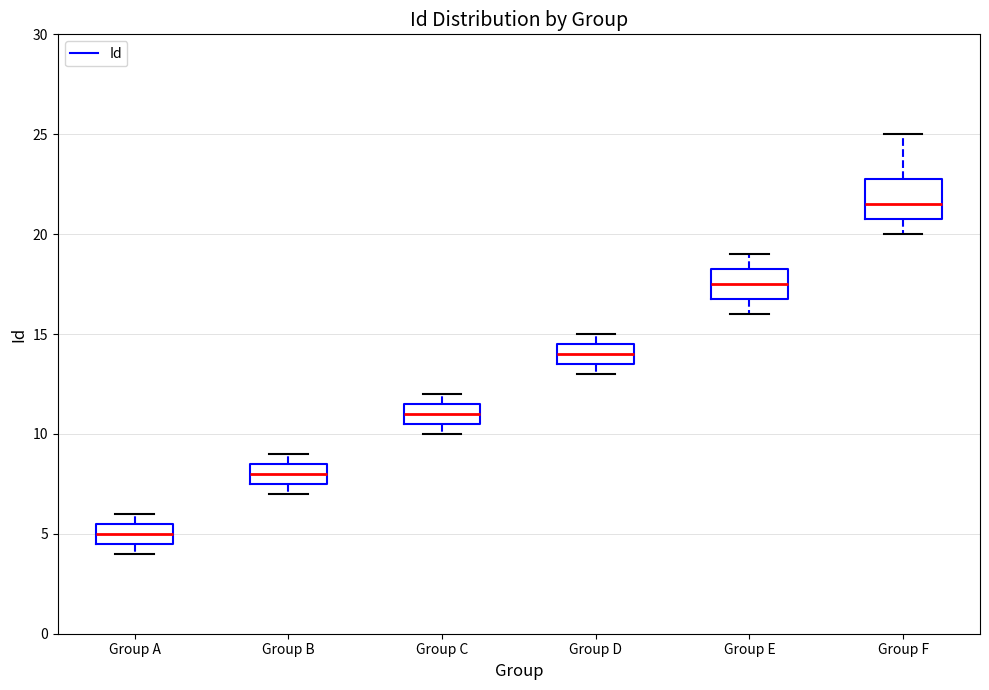

Which box is the tallest, from its lower edge to its upper edge?

Group F